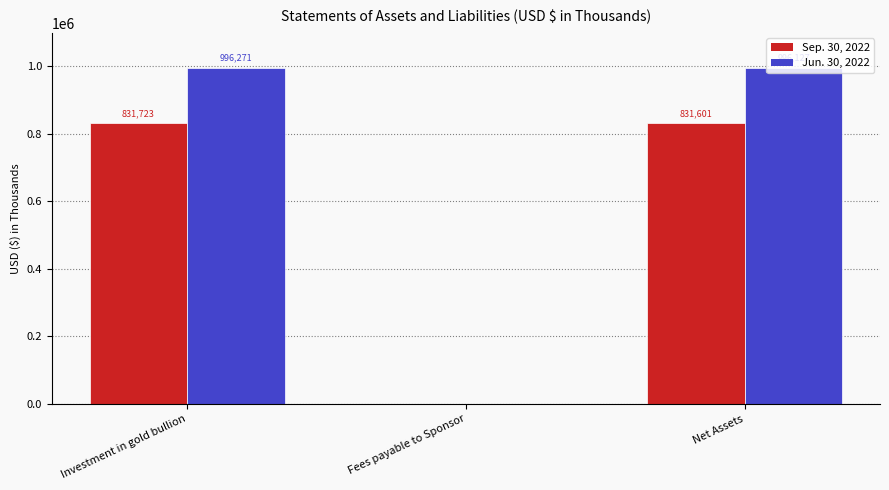

Reading left to right, extract all data points from this chart.

Sep. 30, 2022: Investment in gold bullion=831723	Fees payable to Sponsor=122	Net Assets=831601
Jun. 30, 2022: Investment in gold bullion=996271	Fees payable to Sponsor=144	Net Assets=996127